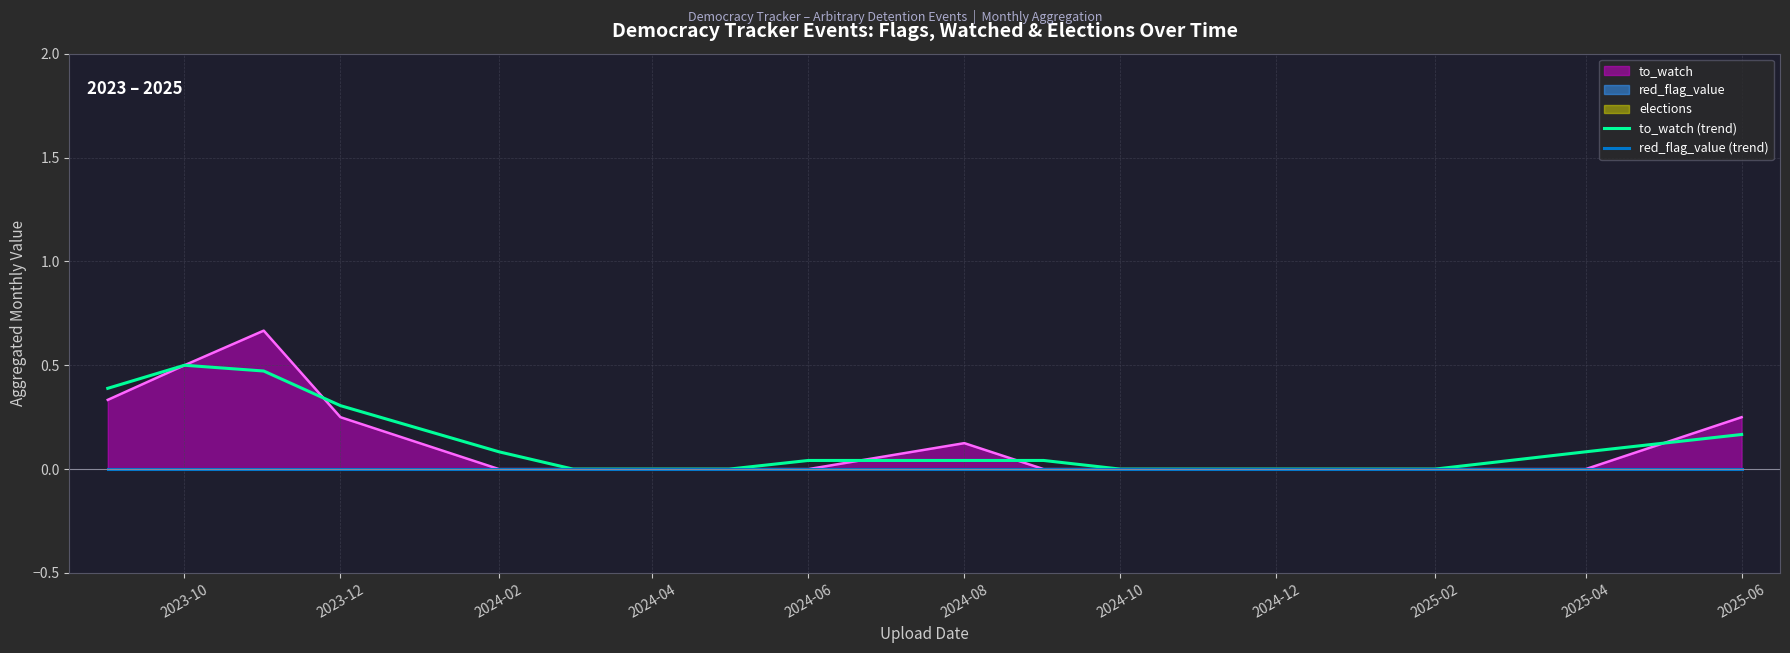

True or false: to_watch (trend) has a value of 0.3 at 2023-12.

True